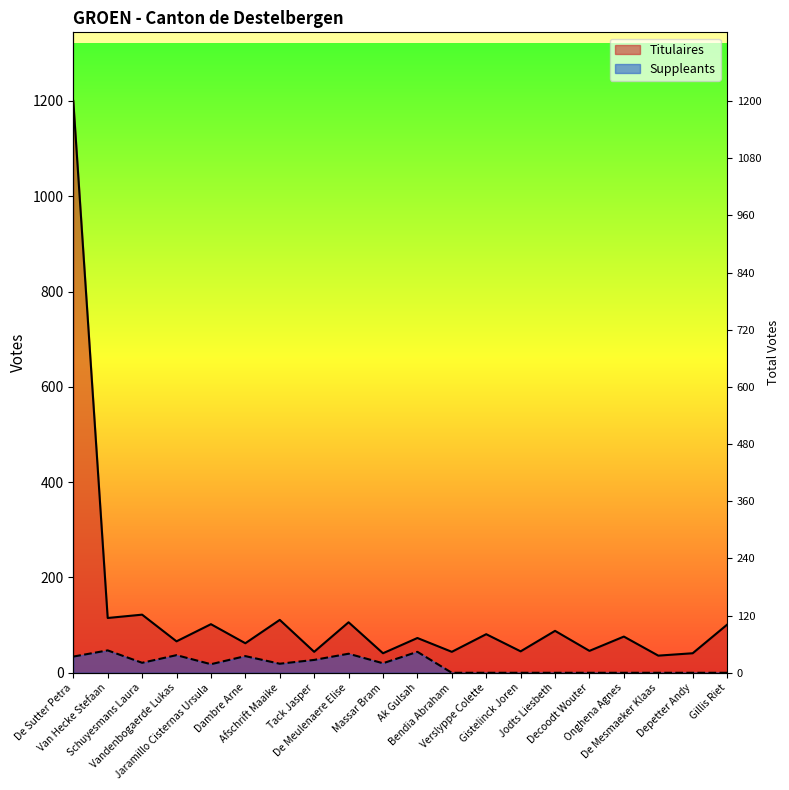

True or false: Titulaires and Suppleants cross at least once.

False